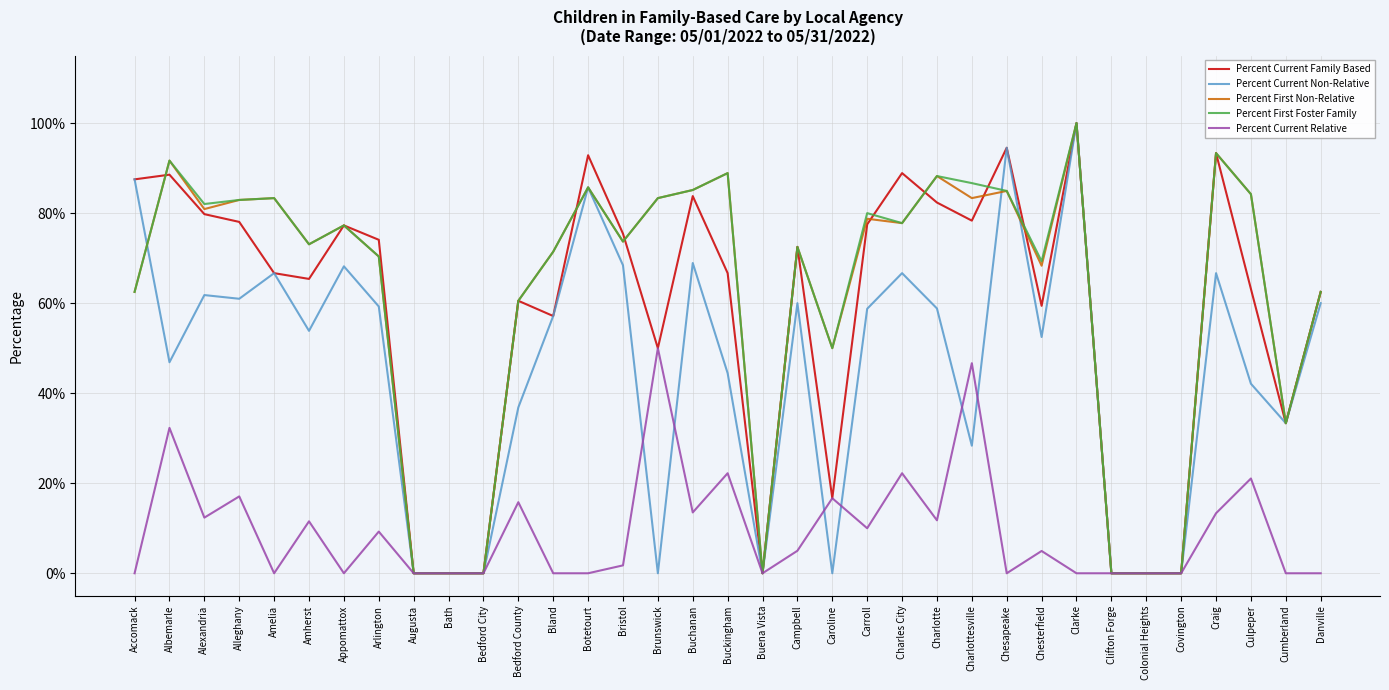

What is the difference between the maximum and second lowest values in the Percent Current Non-Relative series?

1.0